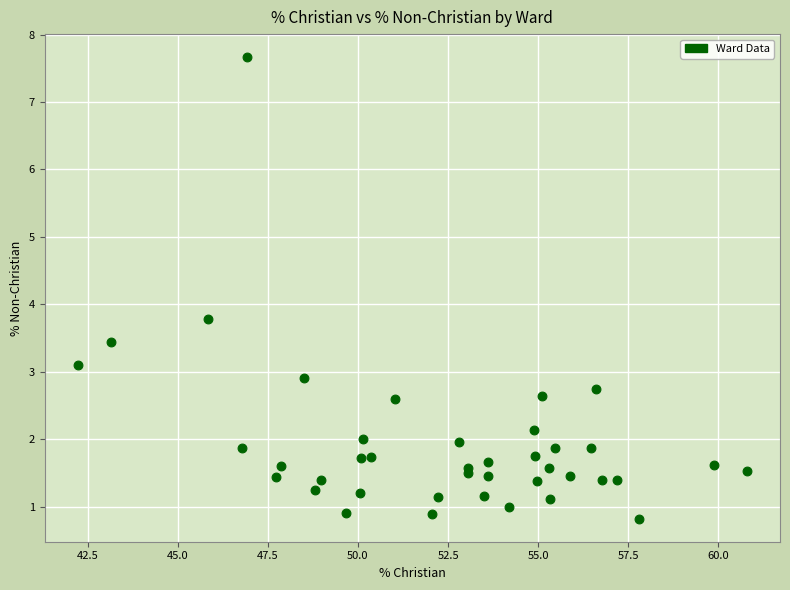

What Y value in the scatter plot is closest to 4?

3.8